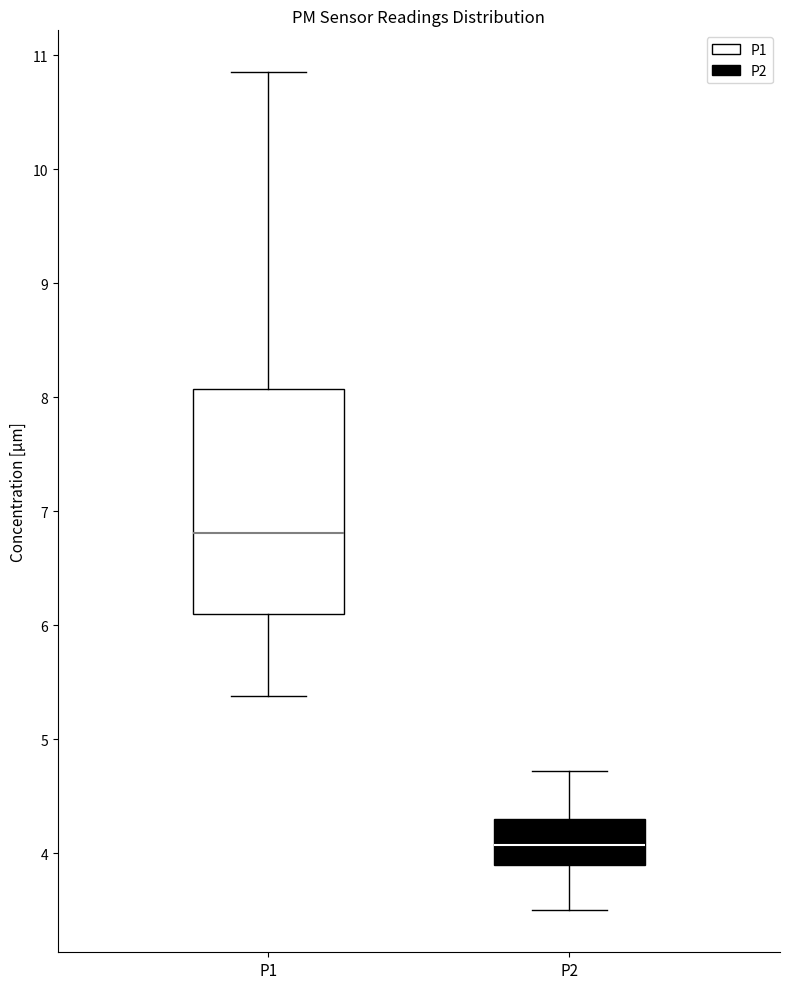

Reading left to right, transcribe this box plot: for each box, give where its median line is, the range the box spans, and where its two whiskers end, as read against the y-axis. The values are not printed on the chart, so give them approximately, as read against the axis.

P1: median 6.8, box 6.1 to 8.1, whiskers 5.4 to 10.9
P2: median 4.1, box 3.9 to 4.3, whiskers 3.5 to 4.7